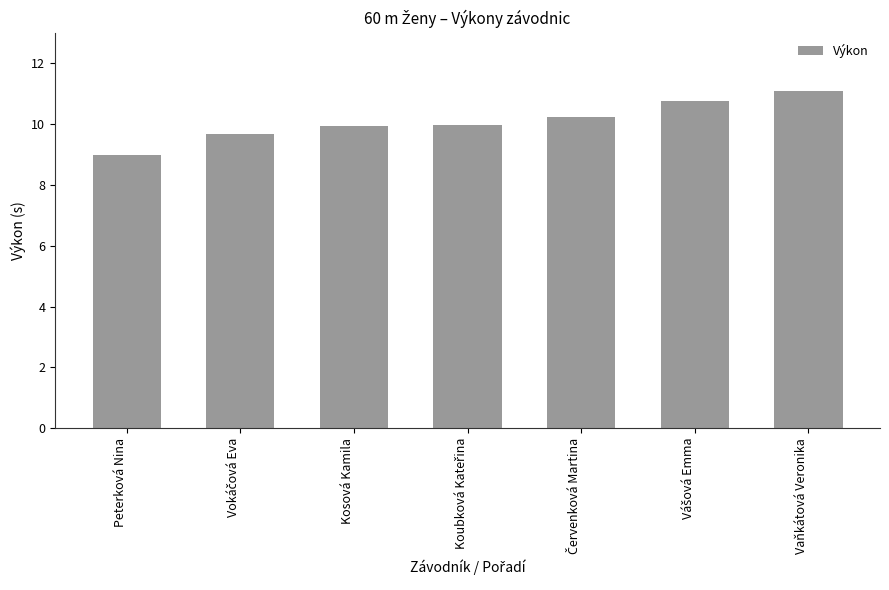

What is the label of the 5th bar from the right?

Kosová Kamila